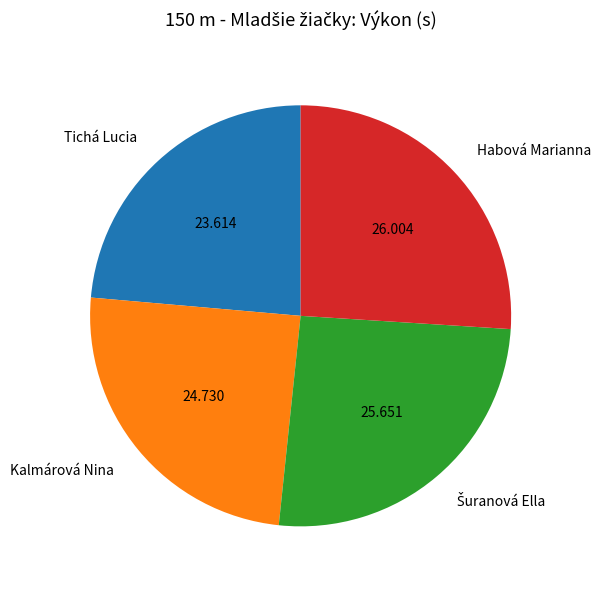

How many segments does this pie chart have?

4